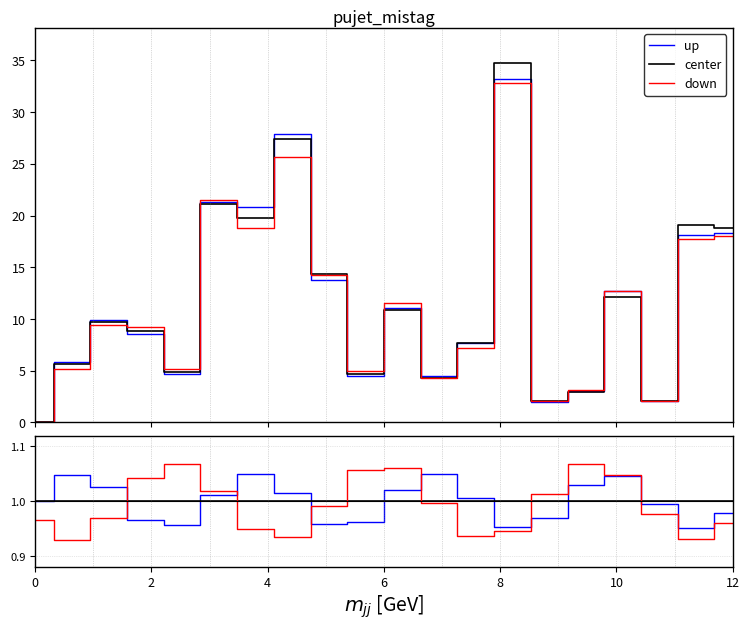

Reading left to right, what are all the values shown in this chart?

up: 1.0	1.0	1.0	1.0	1.0	1.0	1.0	1.0	1.0	1.0	1.0	1.0	1.0	1.0	1.0	1.0	1.0	1.0	1.0	1.0
center: 1.0	1.0	1.0	1.0	1.0	1.0	1.0	1.0	1.0	1.0	1.0	1.0	1.0	1.0	1.0	1.0	1.0	1.0	1.0	1.0
down: 1.0	0.9	1.0	1.0	1.1	1.0	0.9	0.9	1.0	1.1	1.1	1.0	0.9	0.9	1.0	1.1	1.0	1.0	0.9	1.0